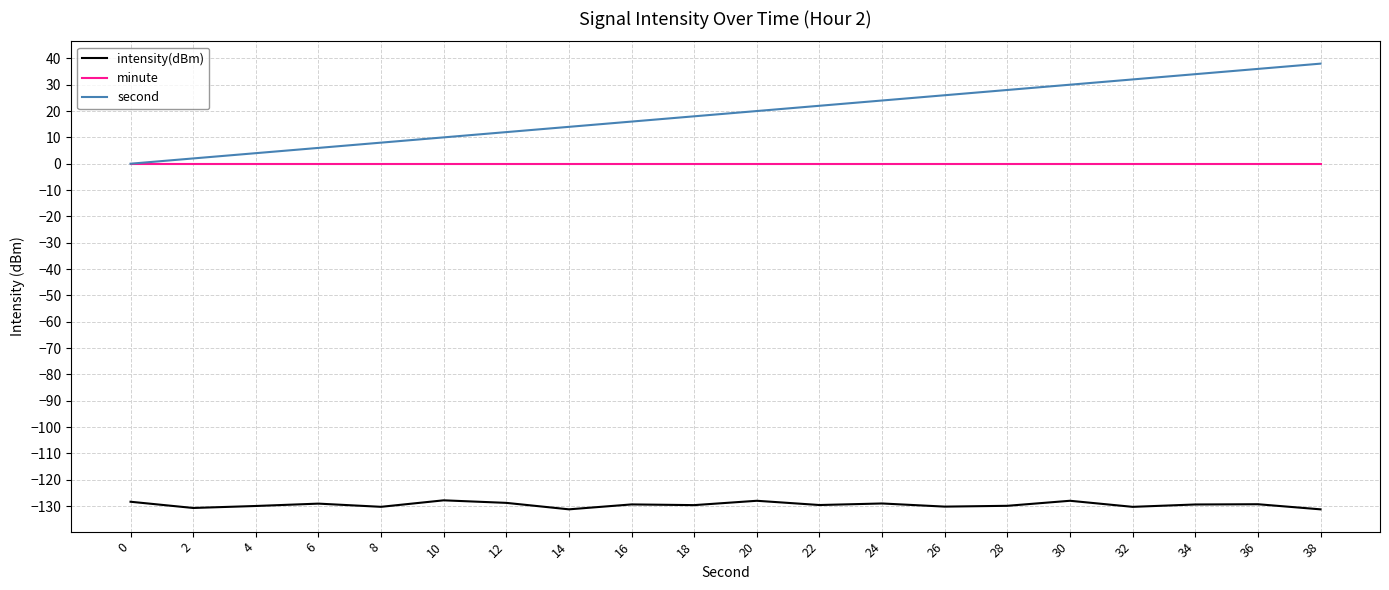

Which series has the widest spread of values?

second